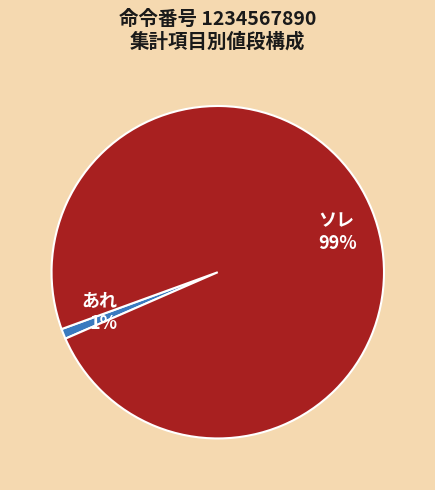

To the nearest percent, what is the difference between the あれ and ソレ slice percentages?

98%